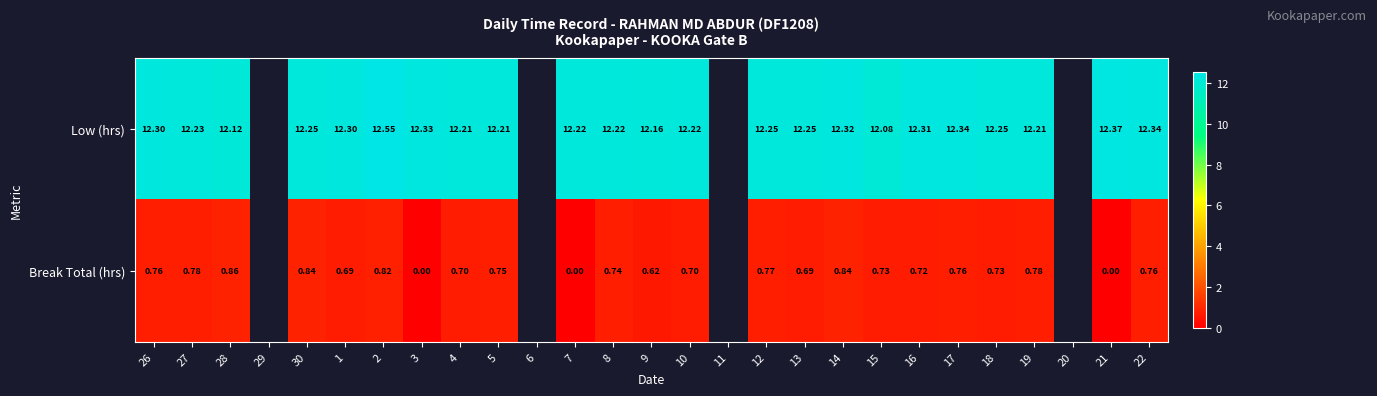

What is the total value across all series at 10?

12.9